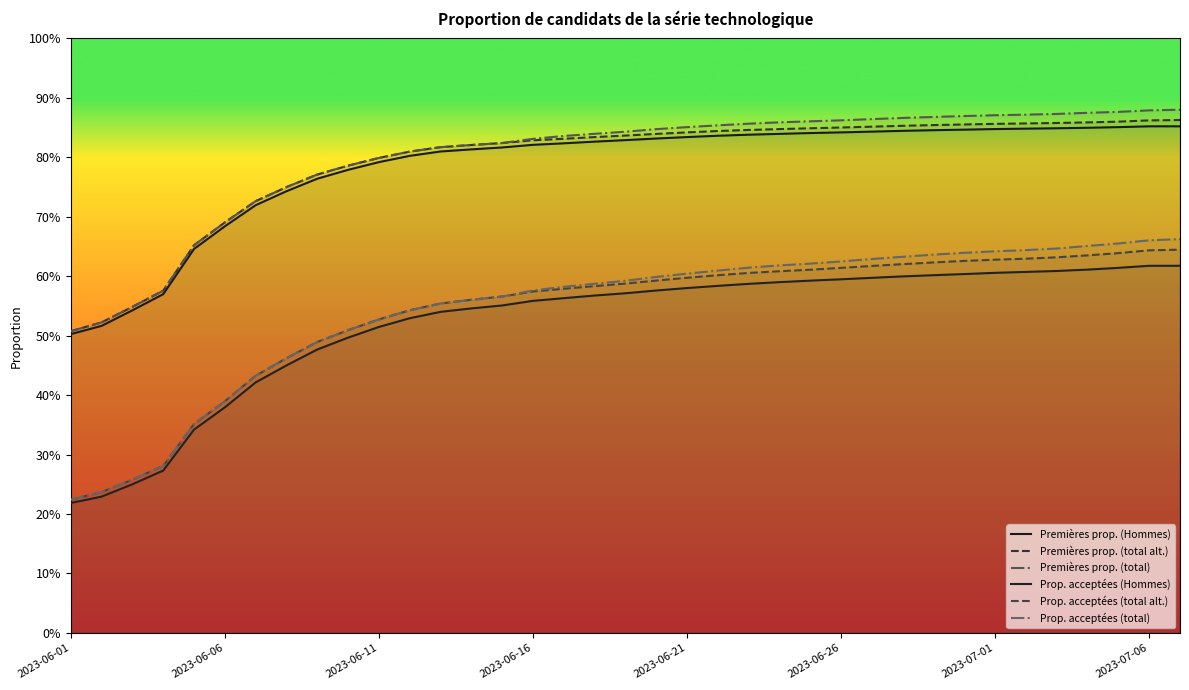

Count the Prop. acceptées (total alt.) values in the range 0 to 1.

37